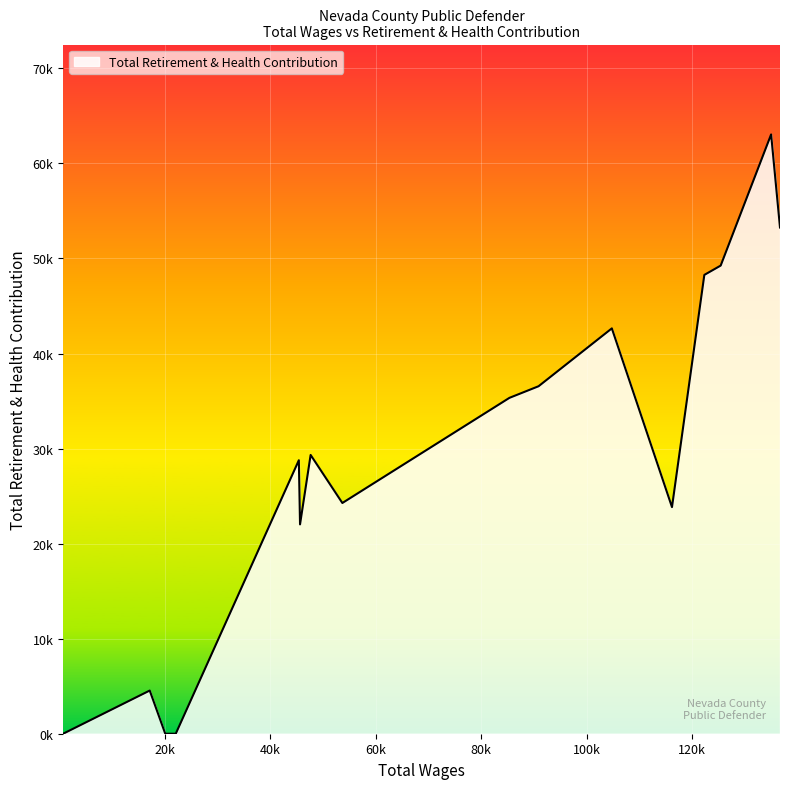

True or false: there are more than 2 points higher than both neighbors.

True